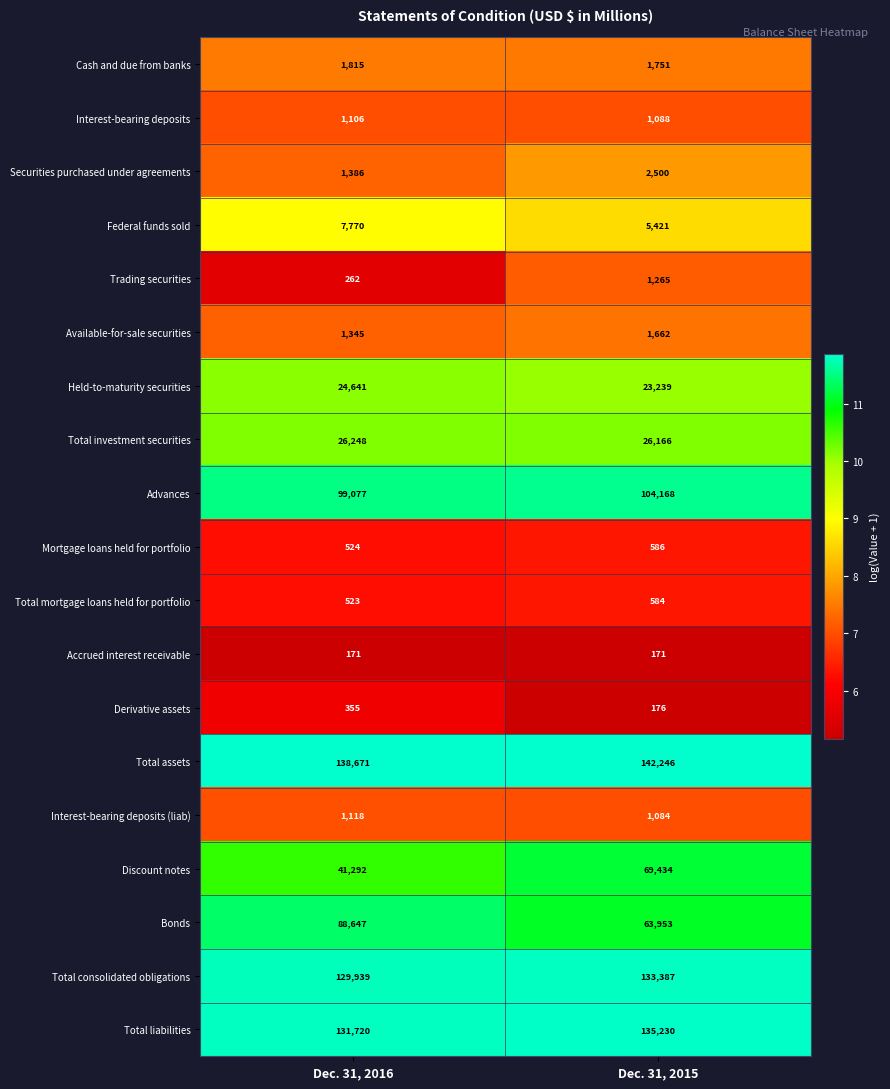

What is the total value across all series at Dec. 31, 2015?

714111